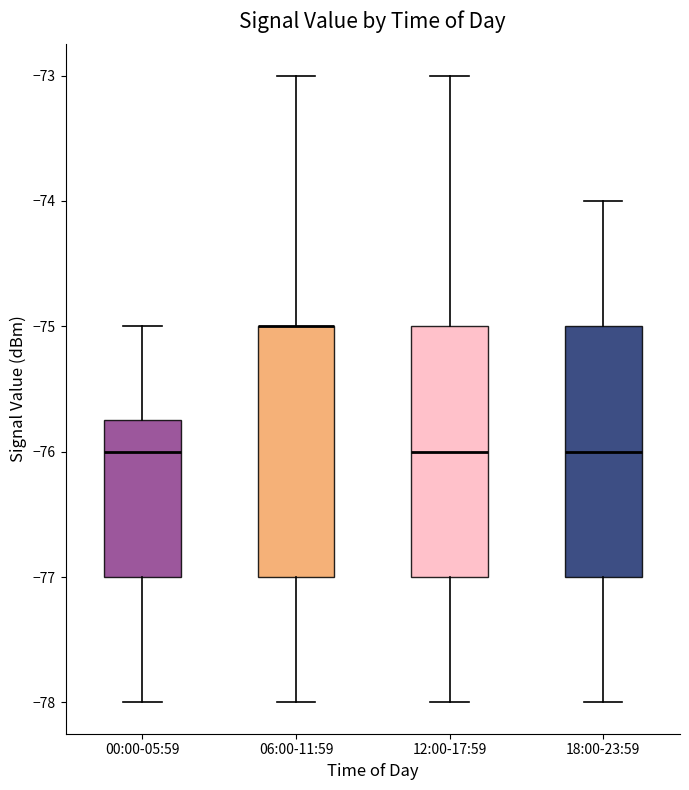

Reading left to right, transcribe this box plot: for each box, give where its median line is, the range the box spans, and where its two whiskers end, as read against the y-axis. The values are not printed on the chart, so give them approximately, as read against the axis.

00:00-05:59: median -76.0, box -77.0 to -75.7, whiskers -78.0 to -75.0
06:00-11:59: median -75.0 (drawn on the box's upper edge), box -77.0 to -75.0, whiskers -78.0 to -73.0
12:00-17:59: median -76.0, box -77.0 to -75.0, whiskers -78.0 to -73.0
18:00-23:59: median -76.0, box -77.0 to -75.0, whiskers -78.0 to -74.0